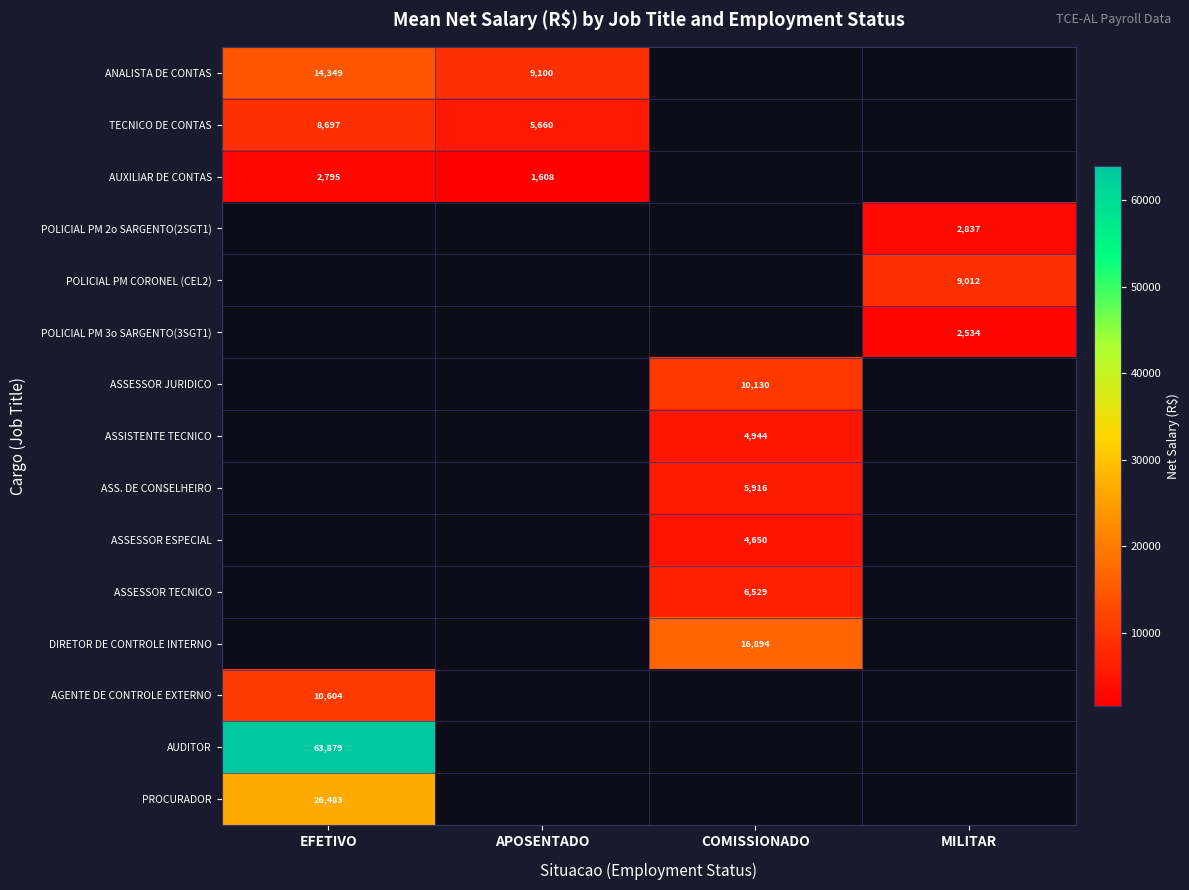

What is the maximum value shown in the chart?

63878.7